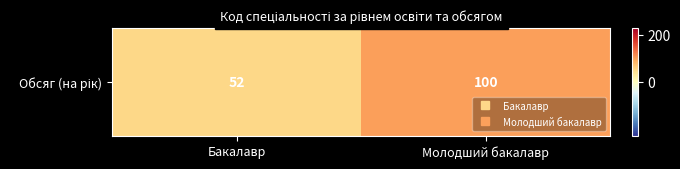

Rank the categories by value from highest to lowest.

Молодший бакалавр, Бакалавр